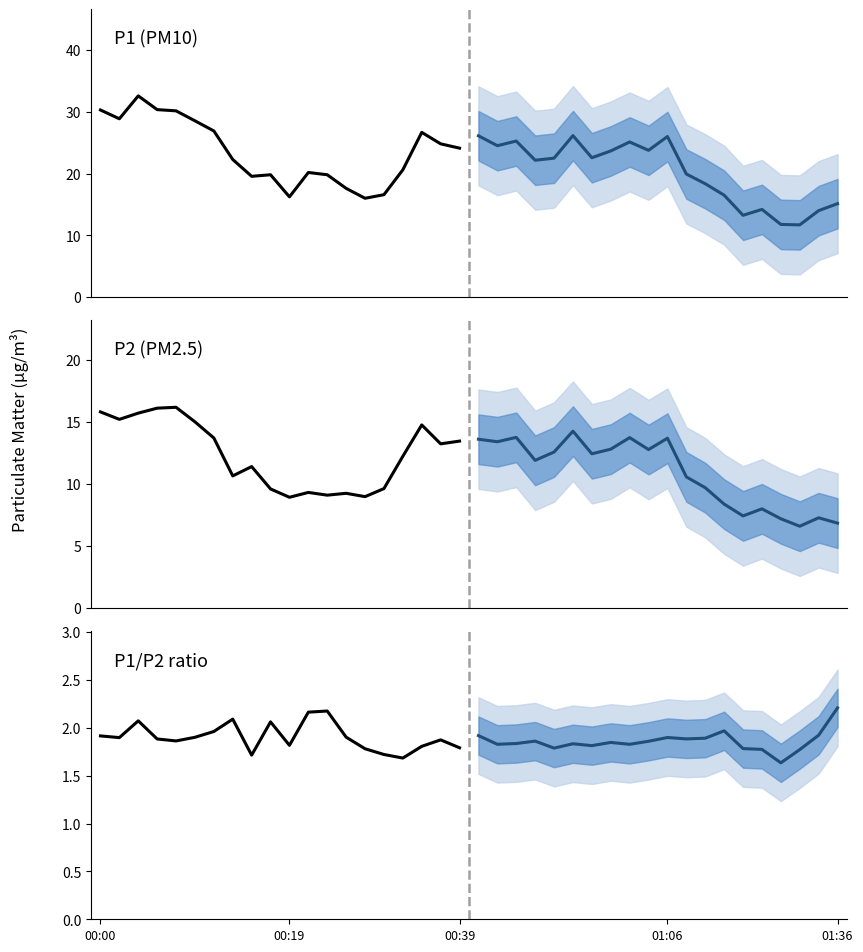

Reading left to right, list all the values displayed in this chart.

P1 projected: 26.1	24.5	25.2	22.1	22.5	26.1	22.6	23.6	25.1	23.8	26.0	19.9	18.4	16.5	13.2	14.2	11.8	11.7	14.0	15.1
P1 observed: 30.3	28.9	32.5	30.3	30.1	28.5	26.9	22.3	19.6	19.8	16.2	20.2	19.8	17.6	16.0	16.6	20.6	26.6	24.8	24.1
P2 projected: 13.6	13.4	13.8	11.9	12.6	14.2	12.4	12.8	13.7	12.8	13.7	10.6	9.7	8.4	7.4	8.0	7.2	6.6	7.3	6.8
P2 observed: 15.8	15.2	15.7	16.1	16.2	15.0	13.7	10.7	11.4	9.6	8.9	9.3	9.1	9.2	9.0	9.6	12.2	14.8	13.2	13.4
P1/P2 projected: 1.9	1.8	1.8	1.9	1.8	1.8	1.8	1.8	1.8	1.9	1.9	1.9	1.9	2.0	1.8	1.8	1.6	1.8	1.9	2.2
P1/P2 observed: 1.9	1.9	2.1	1.9	1.9	1.9	2.0	2.1	1.7	2.1	1.8	2.2	2.2	1.9	1.8	1.7	1.7	1.8	1.9	1.8